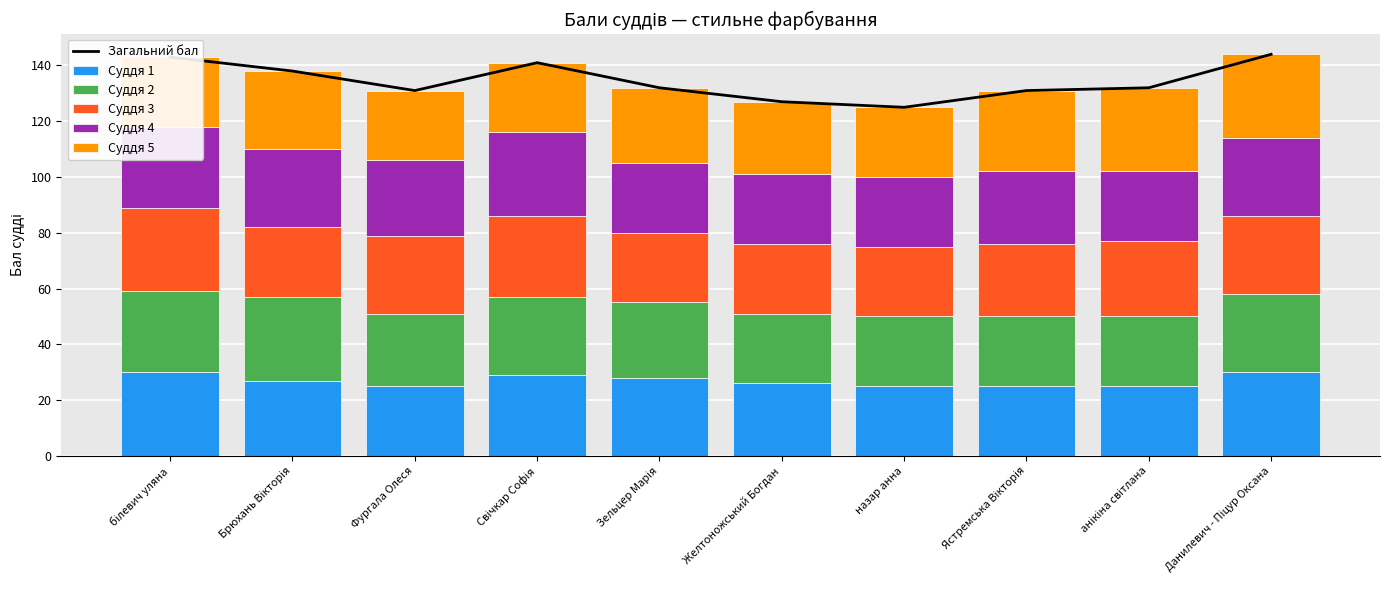

What is the label of the 10th bar from the left?

Данилевич - Піцур Оксана